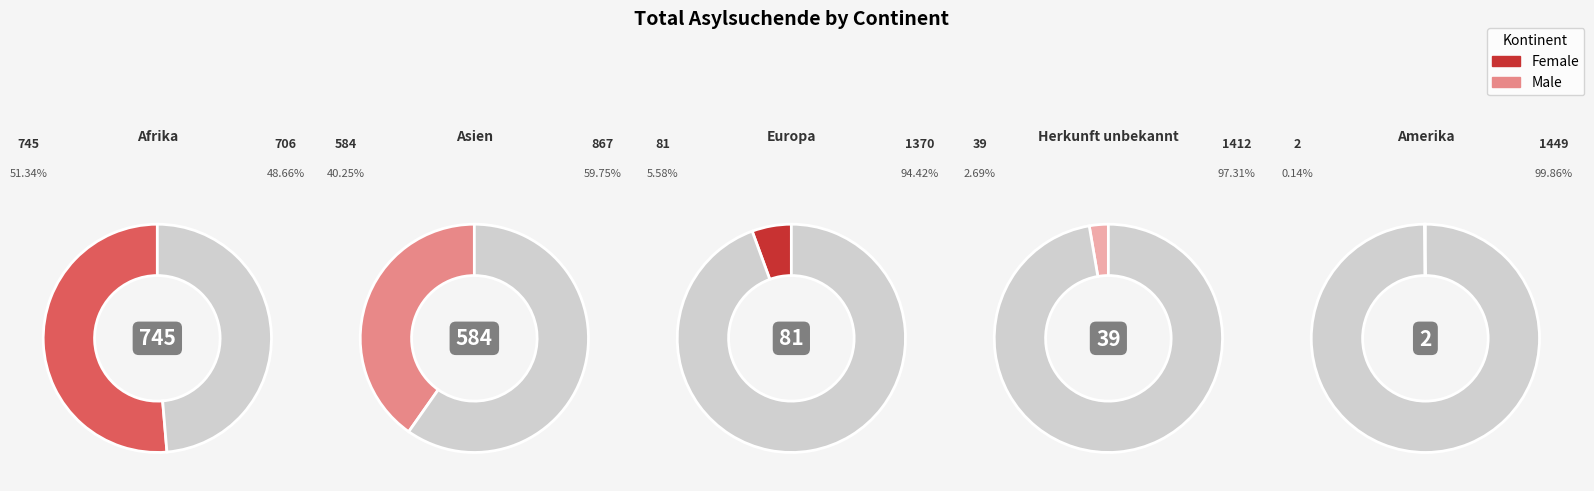

Which category accounts for the majority?

Afrika